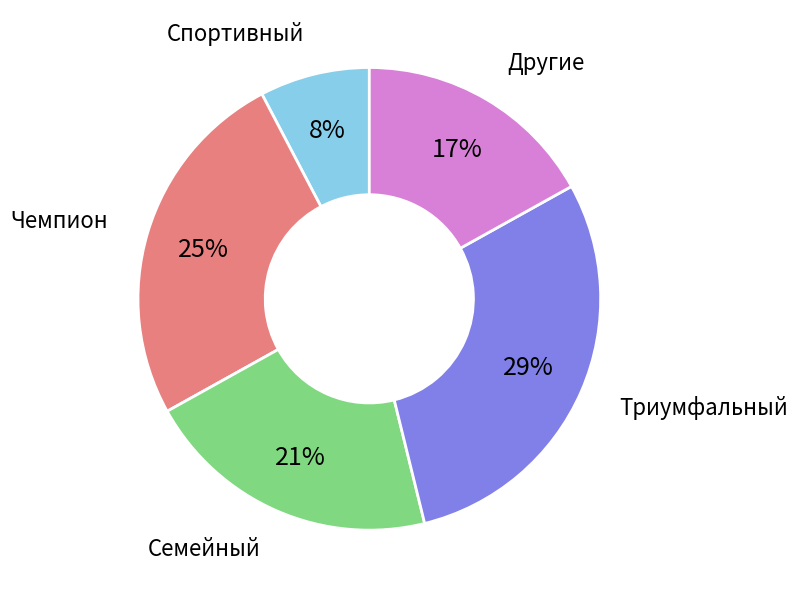

Count the number of slices in the pie.

5